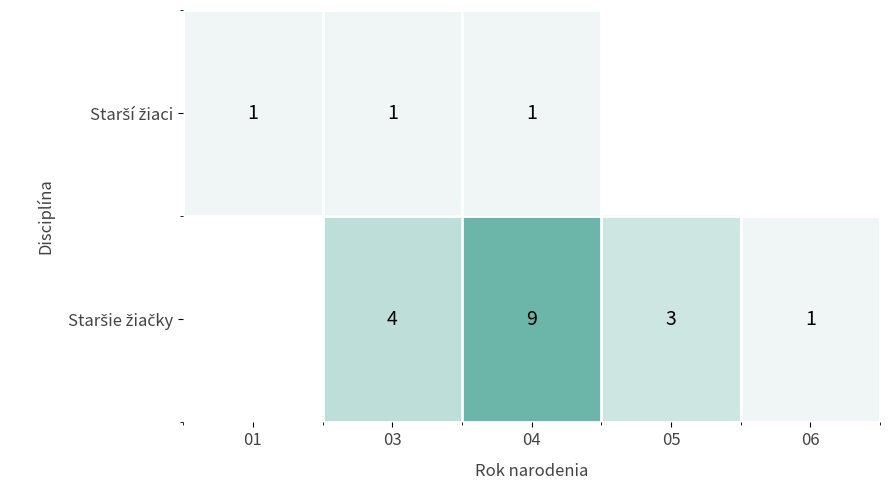

How many distinct data groups are displayed?

2